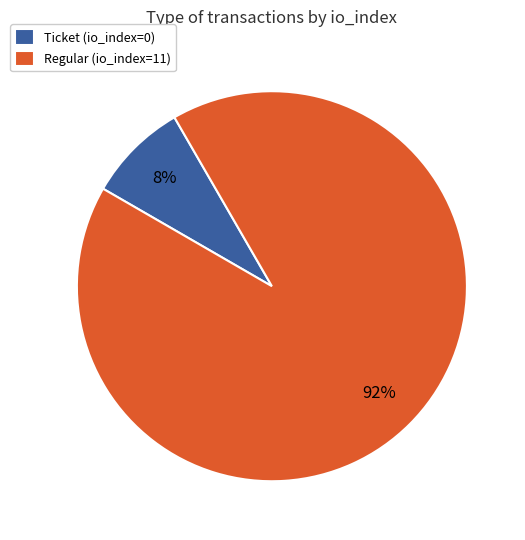

Is there a majority slice in this chart?

Yes